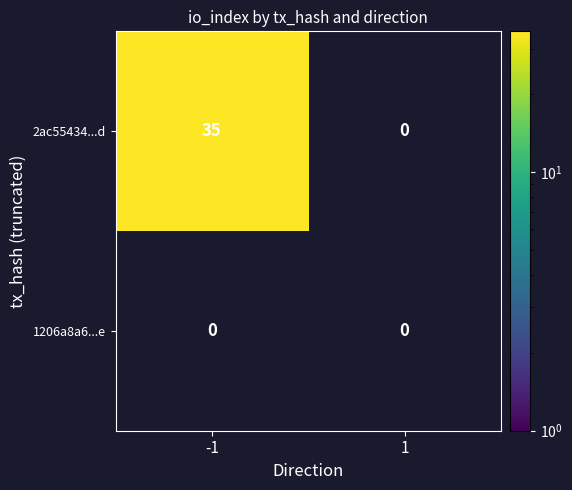

Rank the series by their maximum value, from lowest to highest.

1206a8a6...e, 2ac55434...d